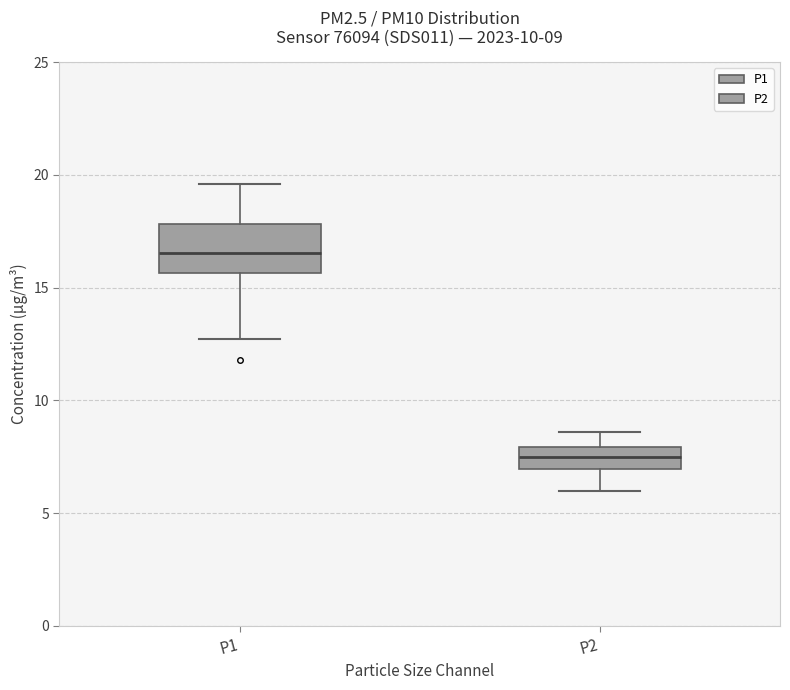

Which box is the tallest, from its lower edge to its upper edge?

P1